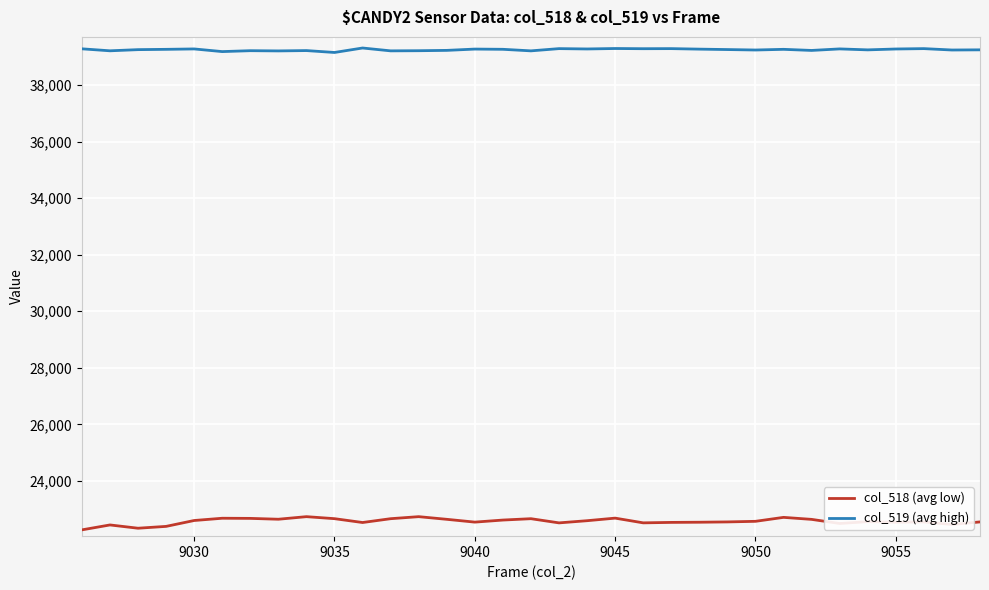

What is the maximum value for col_519 (avg high)?

39311